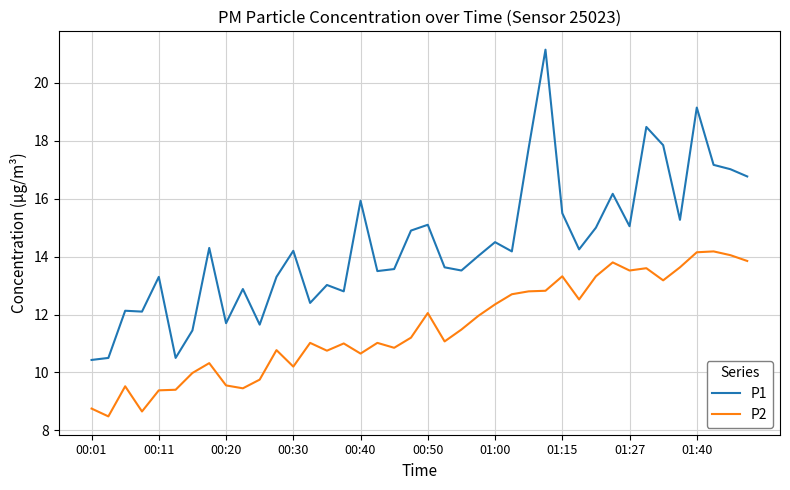

What is the minimum value for P1?

10.4